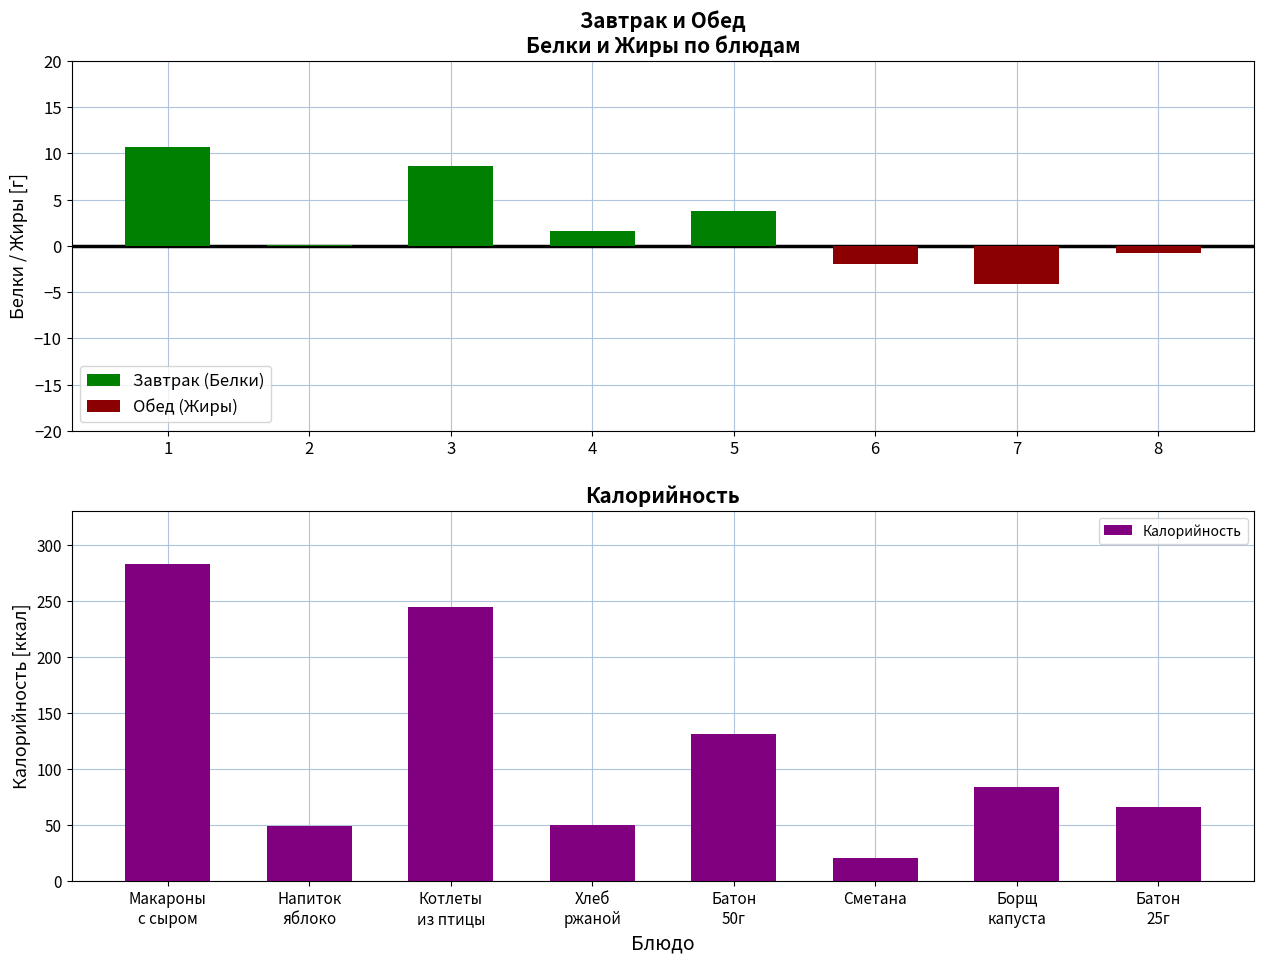

At how many categories does at least one series exceed 182?

2